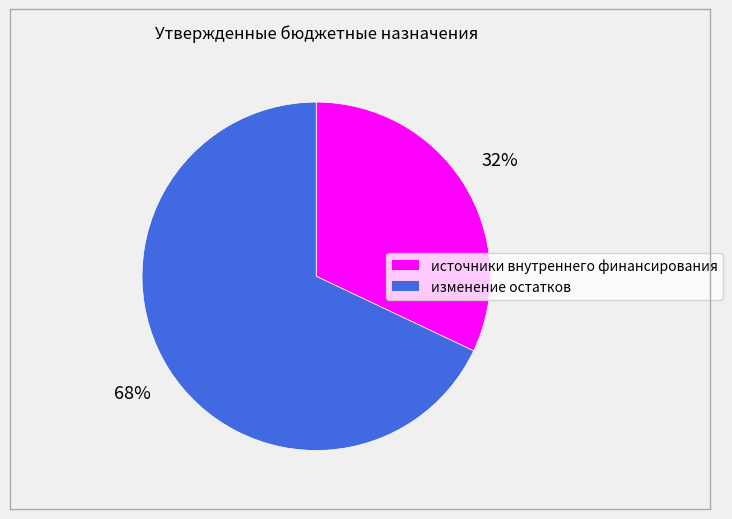

To the nearest percent, what is the difference between the largest and smallest slice percentages?

36%